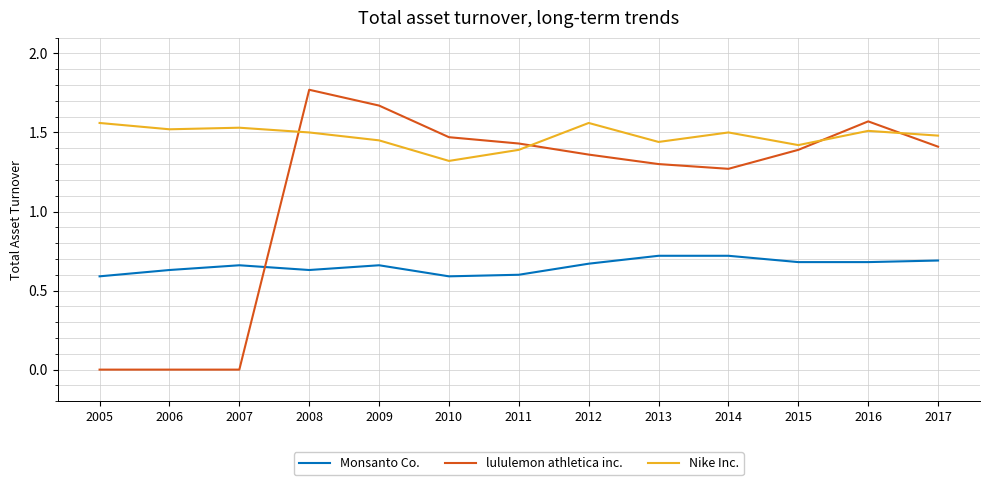

Count the Monsanto Co. values in the range 0 to 1.

13